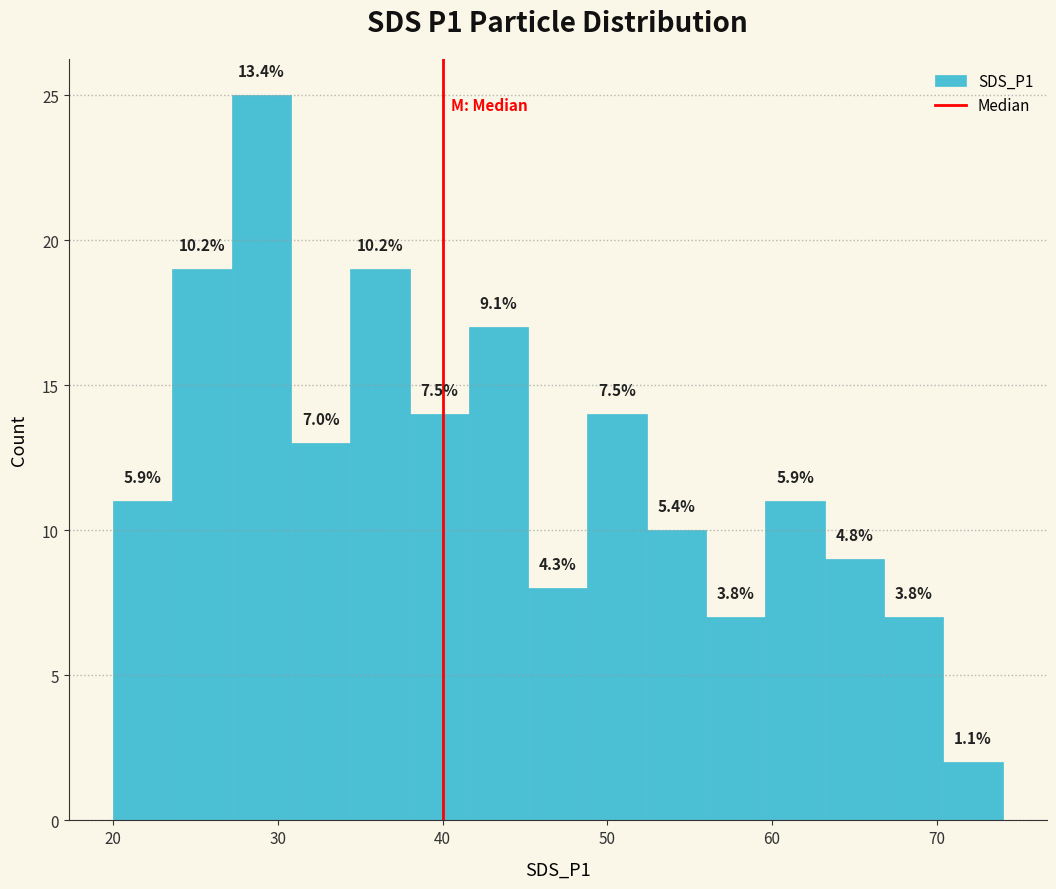

Around what value on the x-axis is the tallest bar? Give the approximate position of its centre, as read against the axis.

29